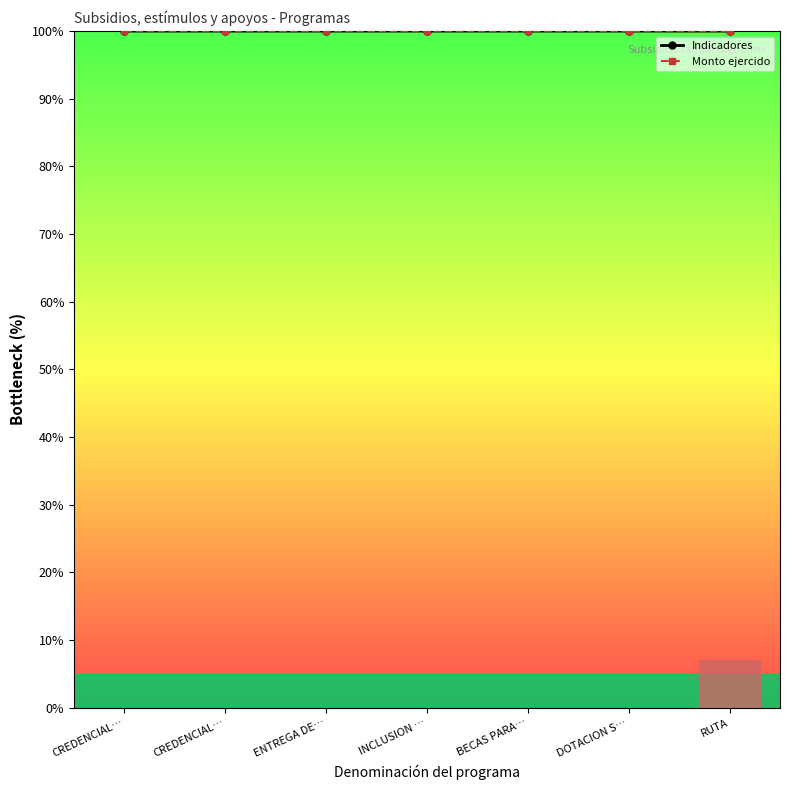

Is this an area chart (filled region under the line)?

No